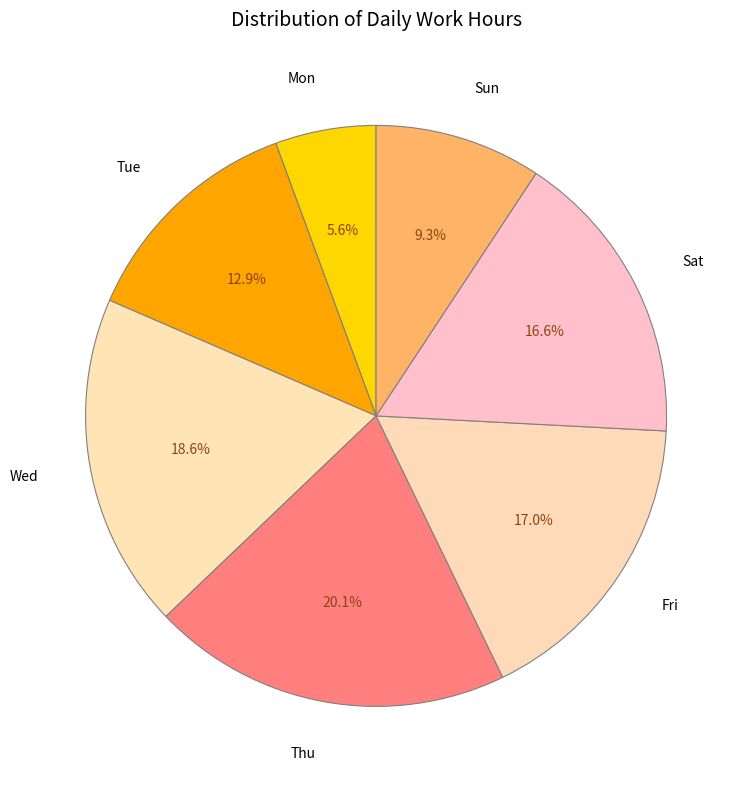

Which slice is the smallest?

Mon